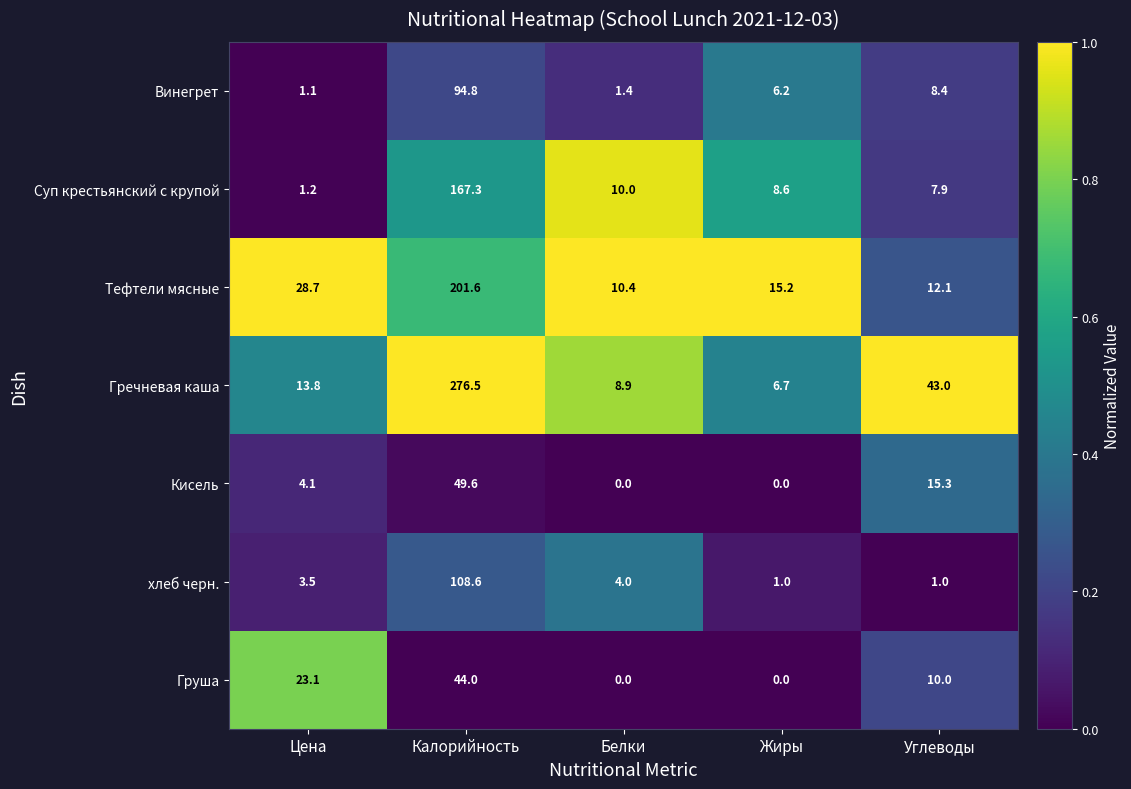

How many categories are shown in the chart?

5